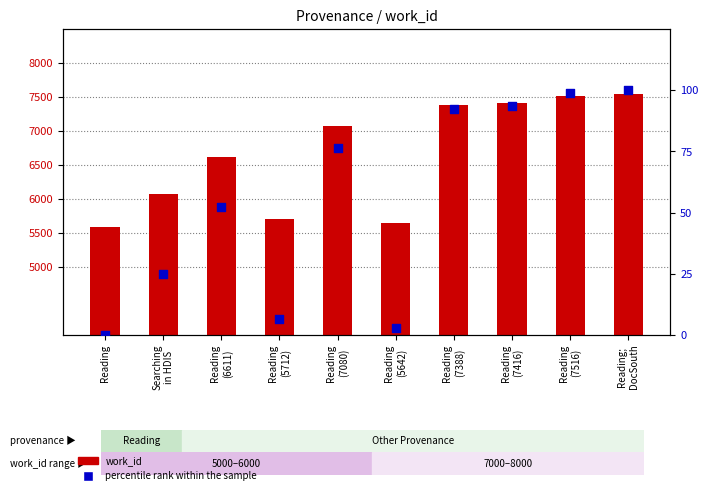

Is the value of work_id at Reading
(7516) greater than the value of percentile rank within the sample at Reading
(7080)?

Yes